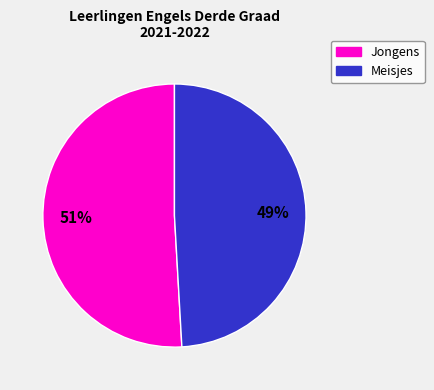

Is there a majority slice in this chart?

Yes